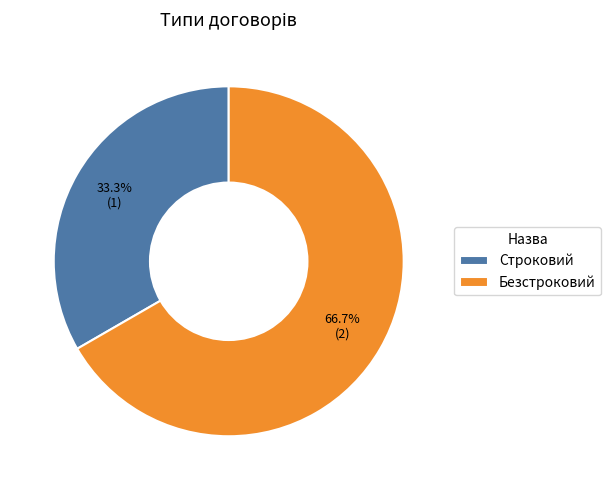

Which category accounts for the majority?

Безстроковий